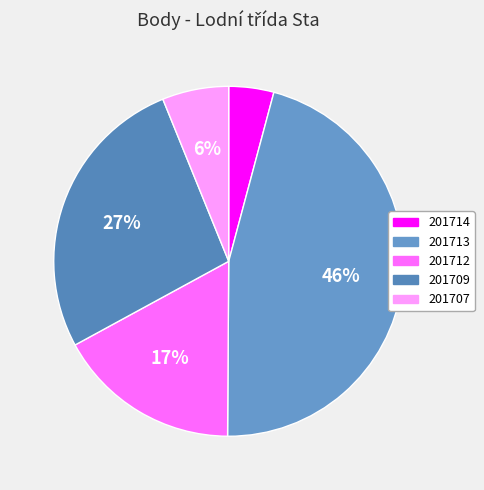

How many segments does this pie chart have?

5